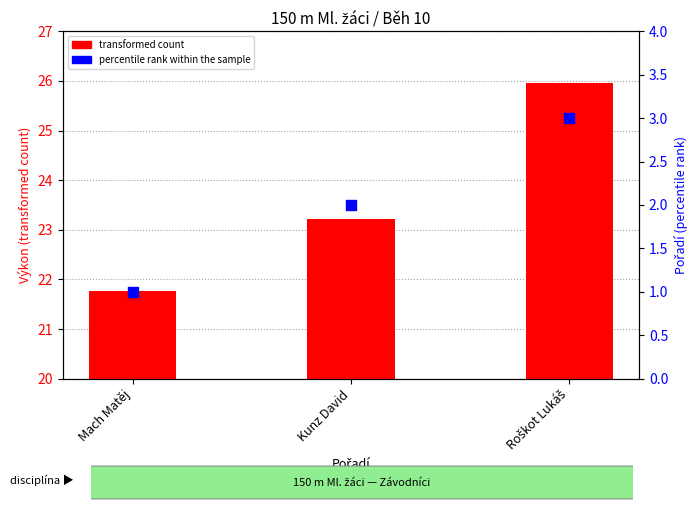

Which series has the widest spread of Y values?

transformed count